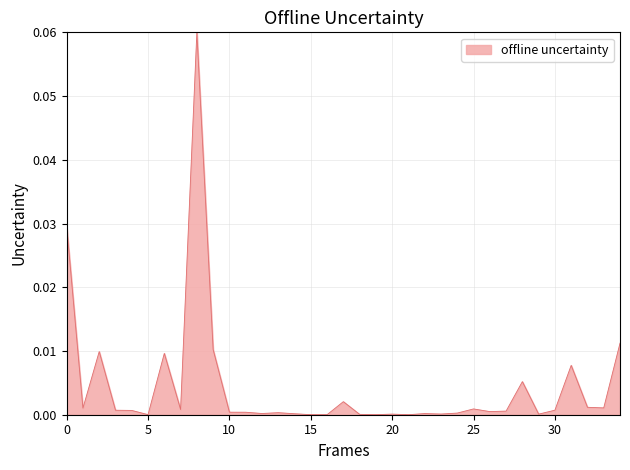

How many lines are shown in the chart?

1